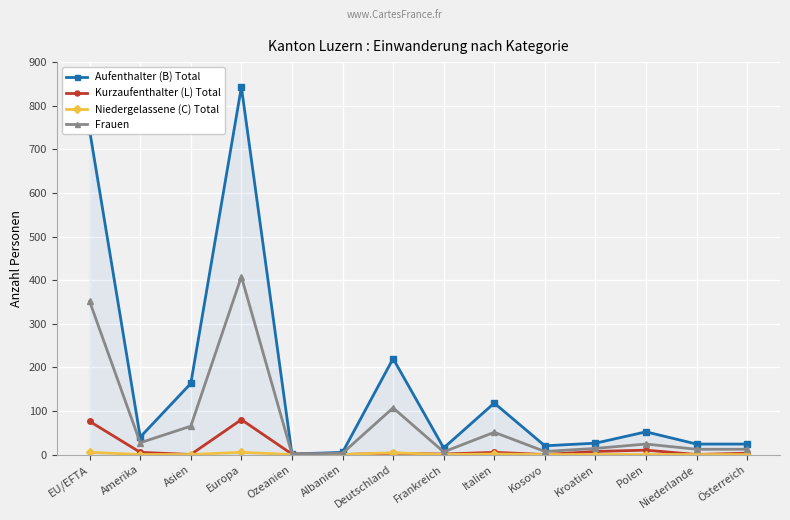

What is the label of the 6th point from the right?

Italien